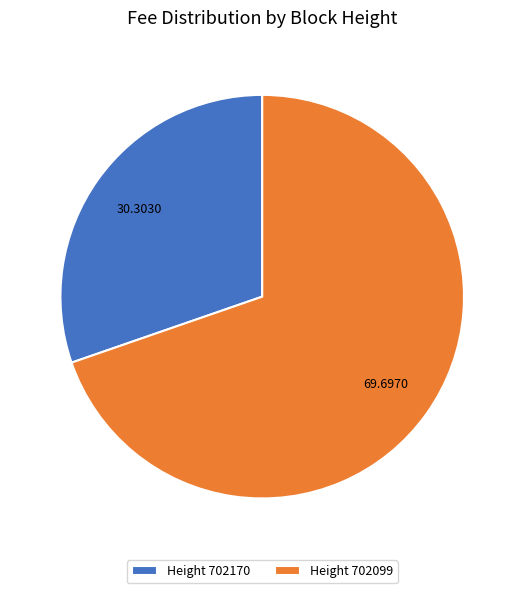

Do Height 702170 and Height 702099 together represent more than half of the pie?

Yes